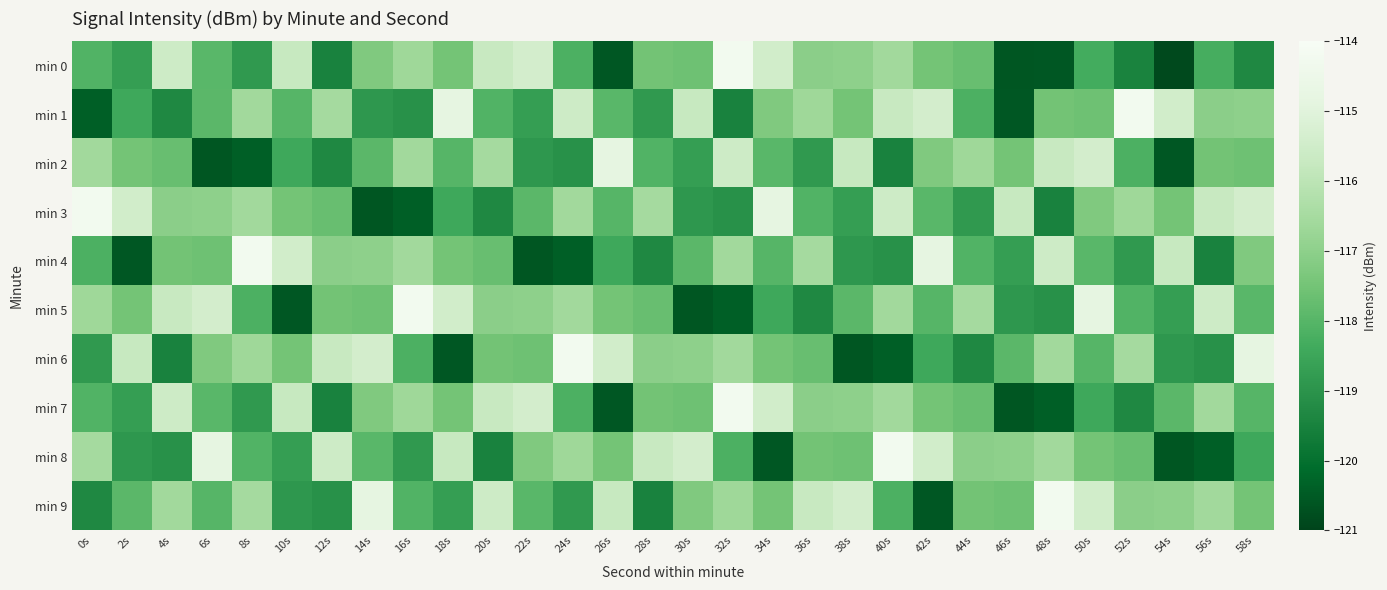

What is the greatest value displayed?

-114.2